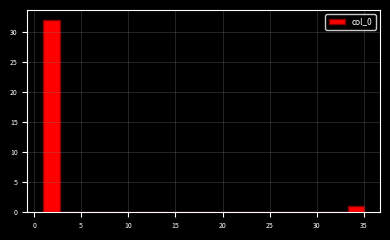

Around what value on the x-axis is the tallest bar? Give the approximate position of its centre, as read against the axis.

2.0